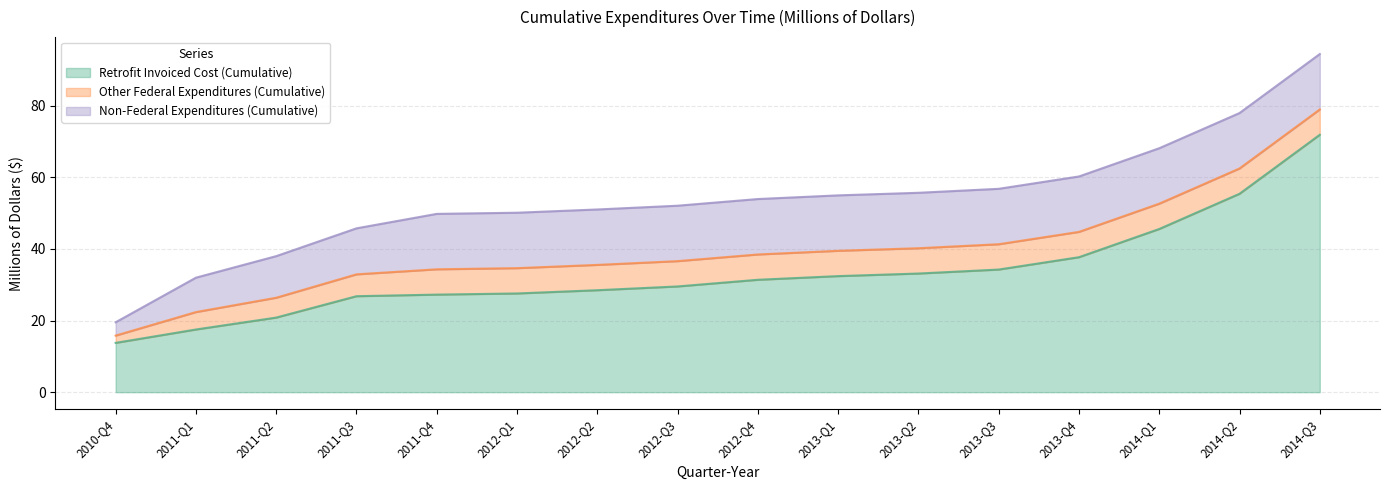

How many values in the Non-Federal Expenditures (Cumulative) series exceed 15?

12